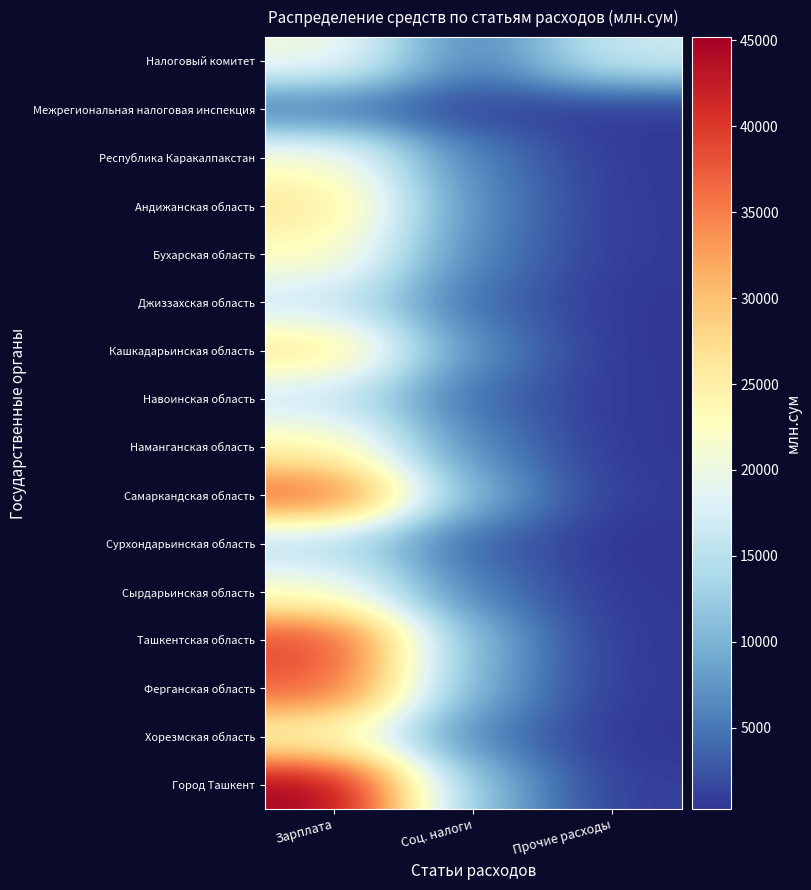

At how many categories does at least one series exceed 37928?

1